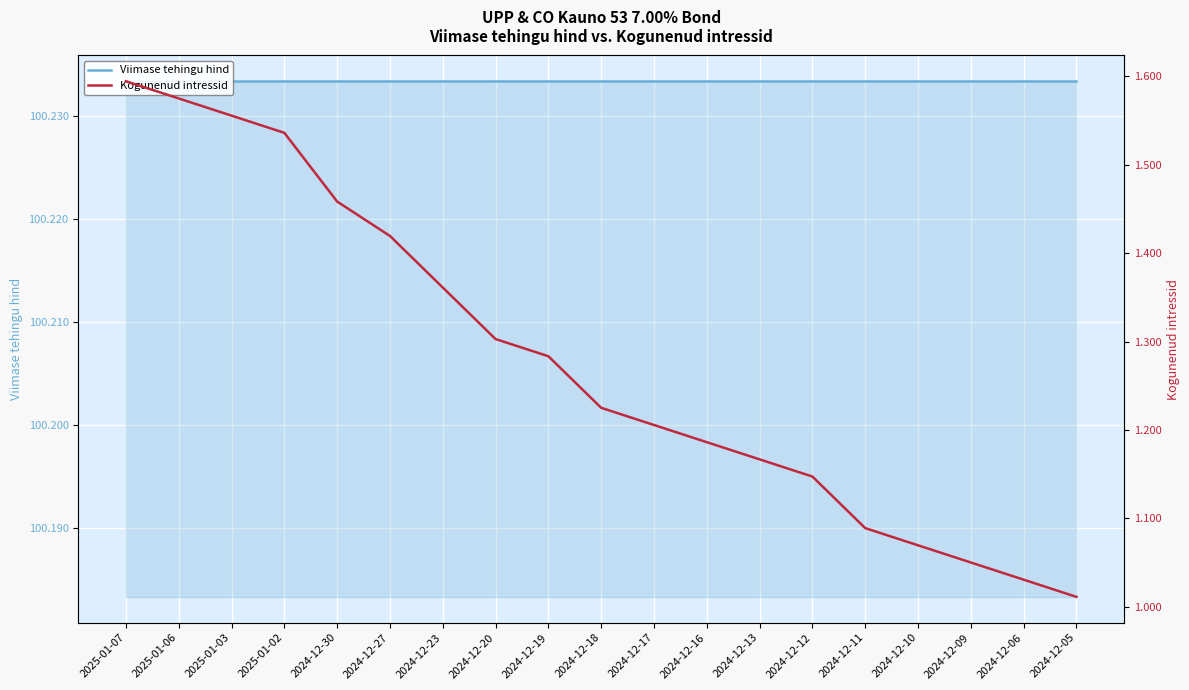

What is the value of the Kogunenud intressid point at the 12th from the left?

1.2